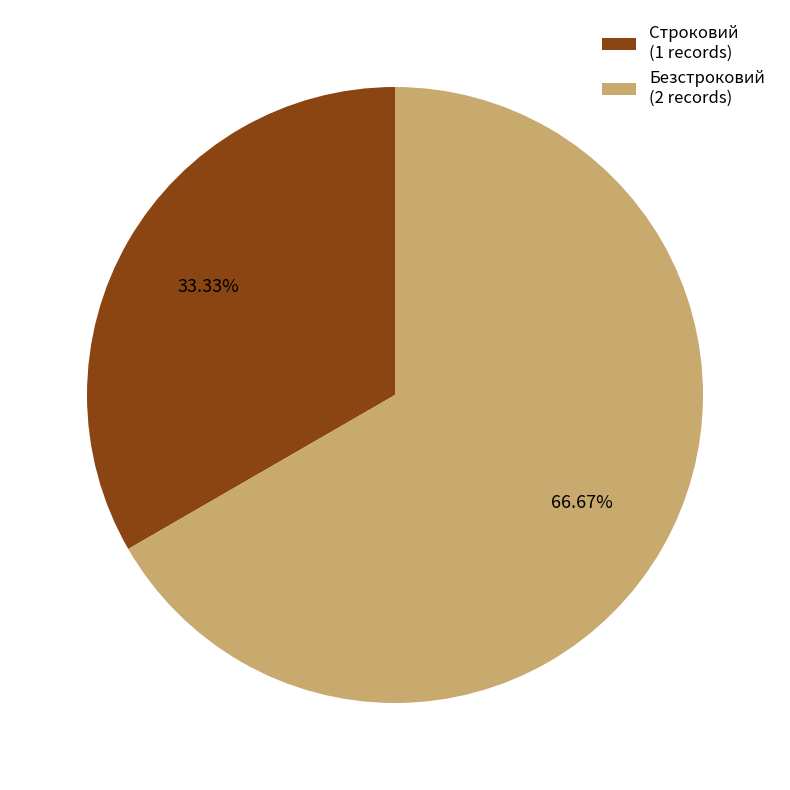

The Строковий slice represents 20% of the pie. True or false?

False